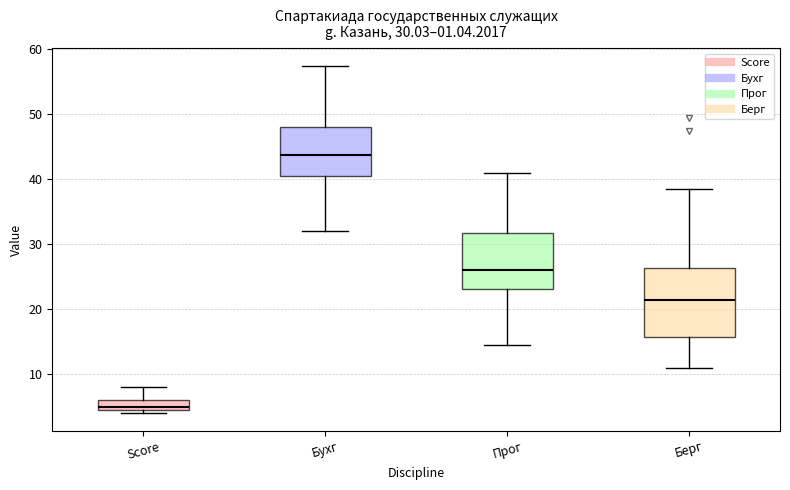

Comparing the boxes themselves (not the whiskers), which one is the tallest?

Берг